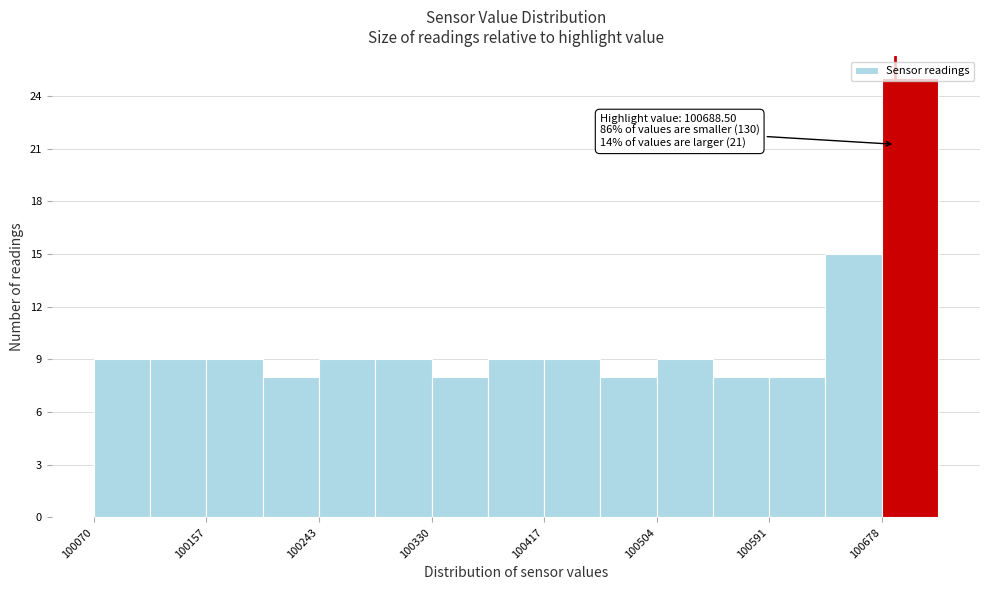

Over which range of the x-axis is the bar tallest?

100680 to 100720